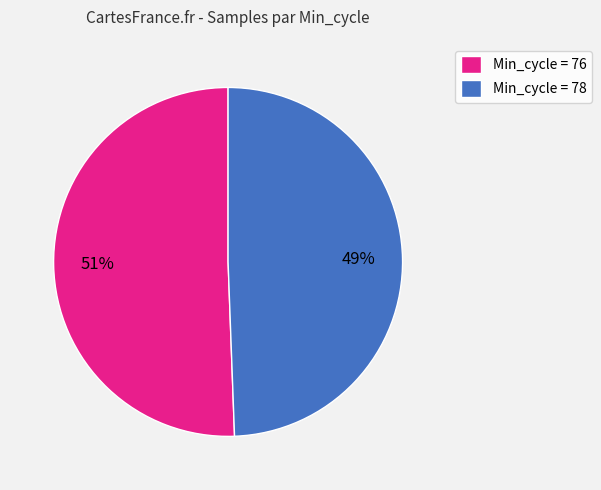

What percentage is the Min_cycle = 78 slice, to the nearest percent?

49%